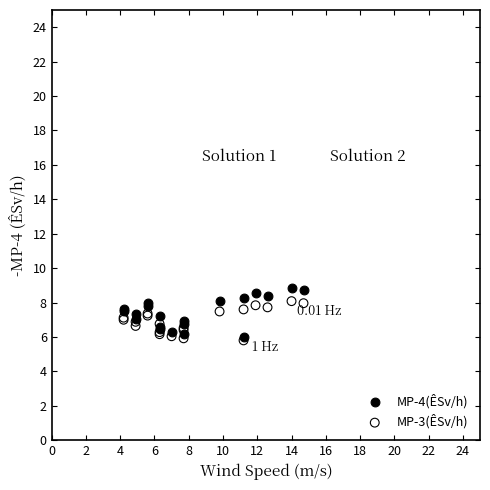

What are all the series names shown in the legend?

MP-4(ÊSv/h), MP-3(ÊSv/h)